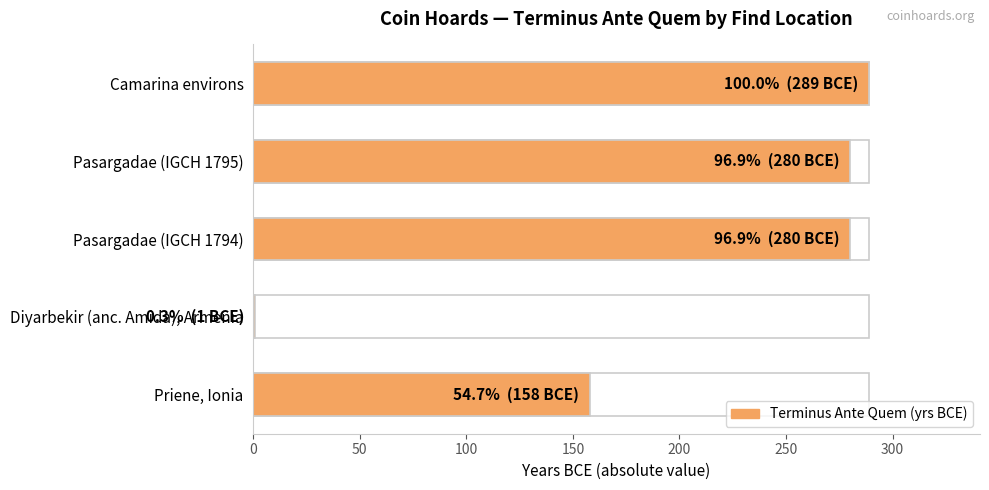

Count the number of categories in the chart.

5